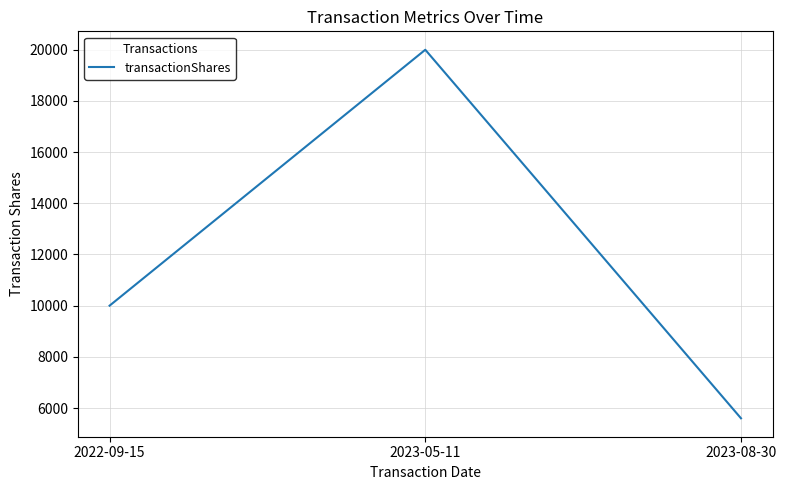

What position from the left is 2023-08-30?

3